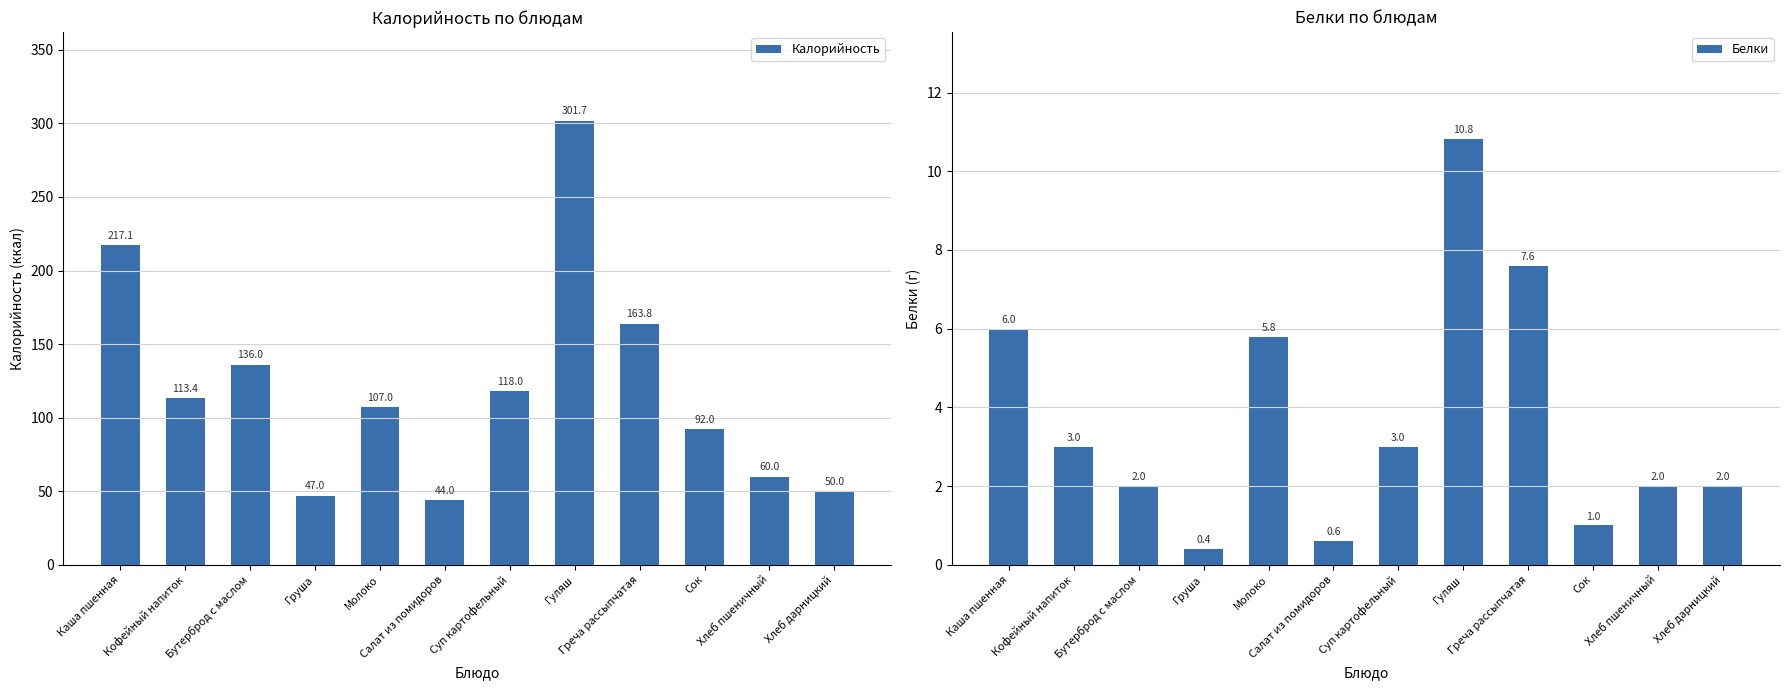

At how many categories does at least one series exceed 99?

7